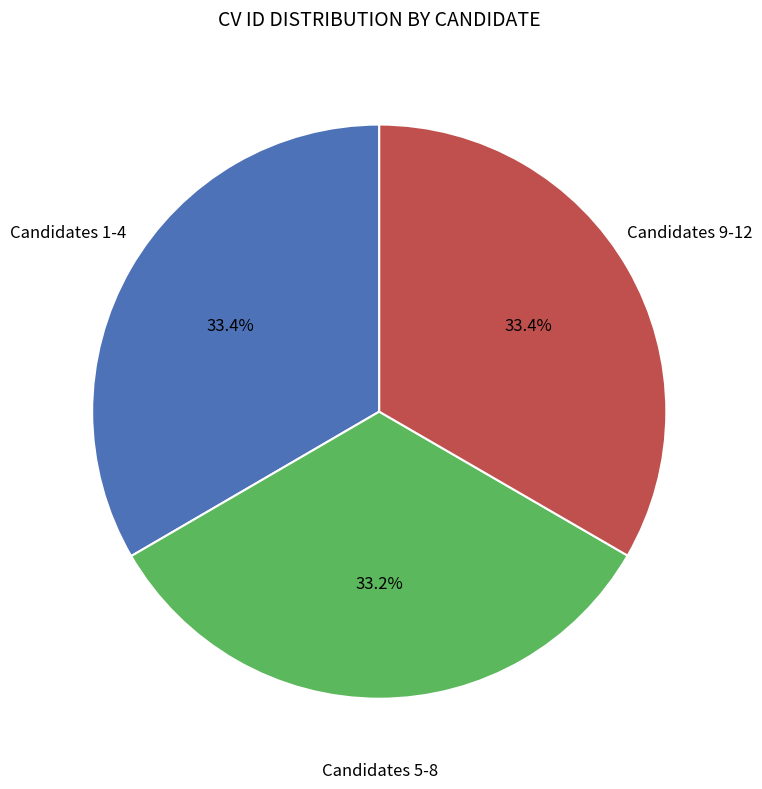

Is there any slice that represents more than half of the pie?

No